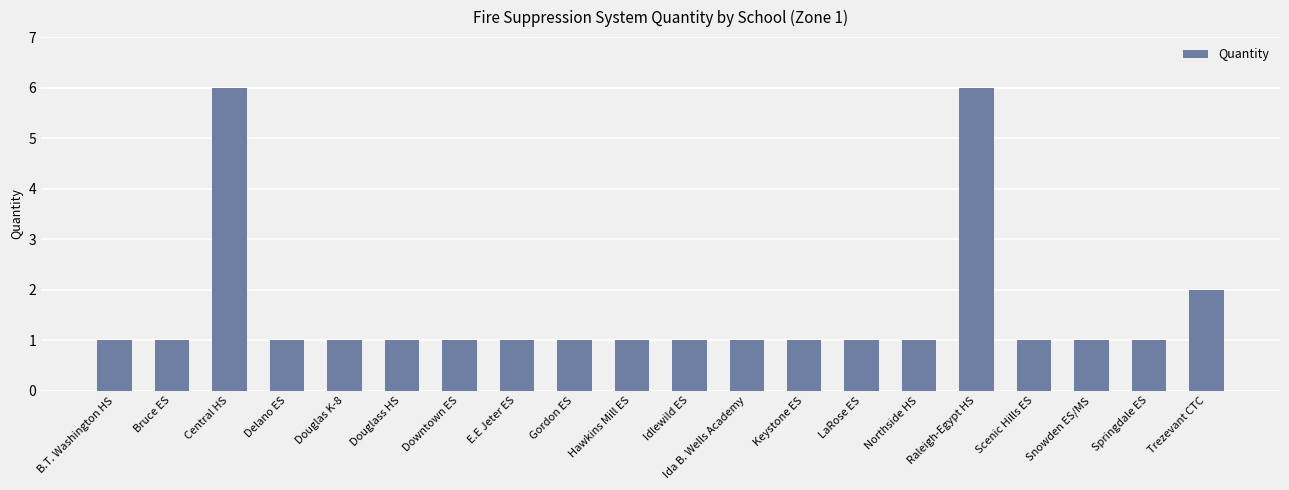

How many bars are there in total?

20